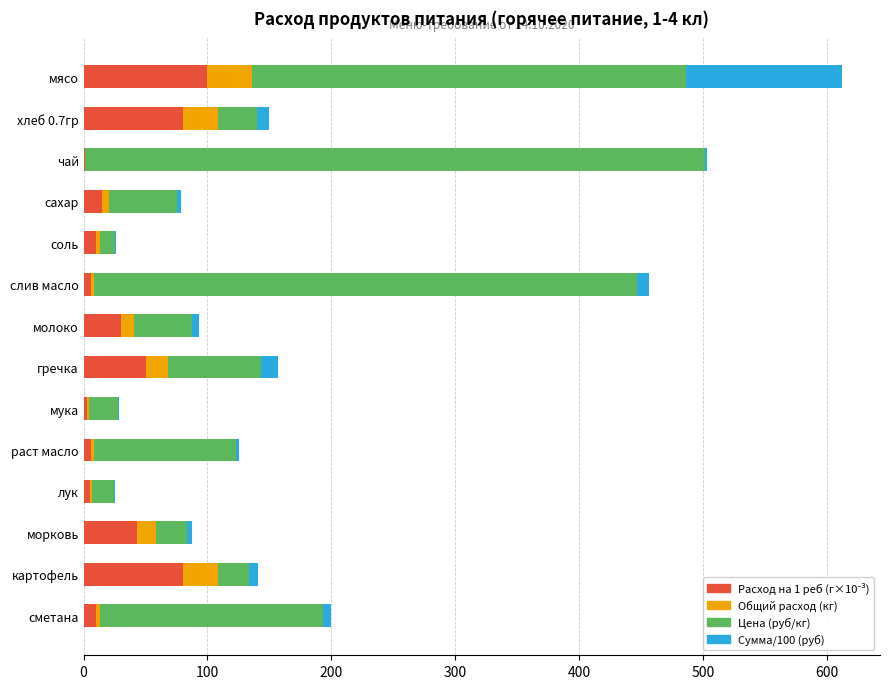

At which category is the sum across all series the highest?

мясо